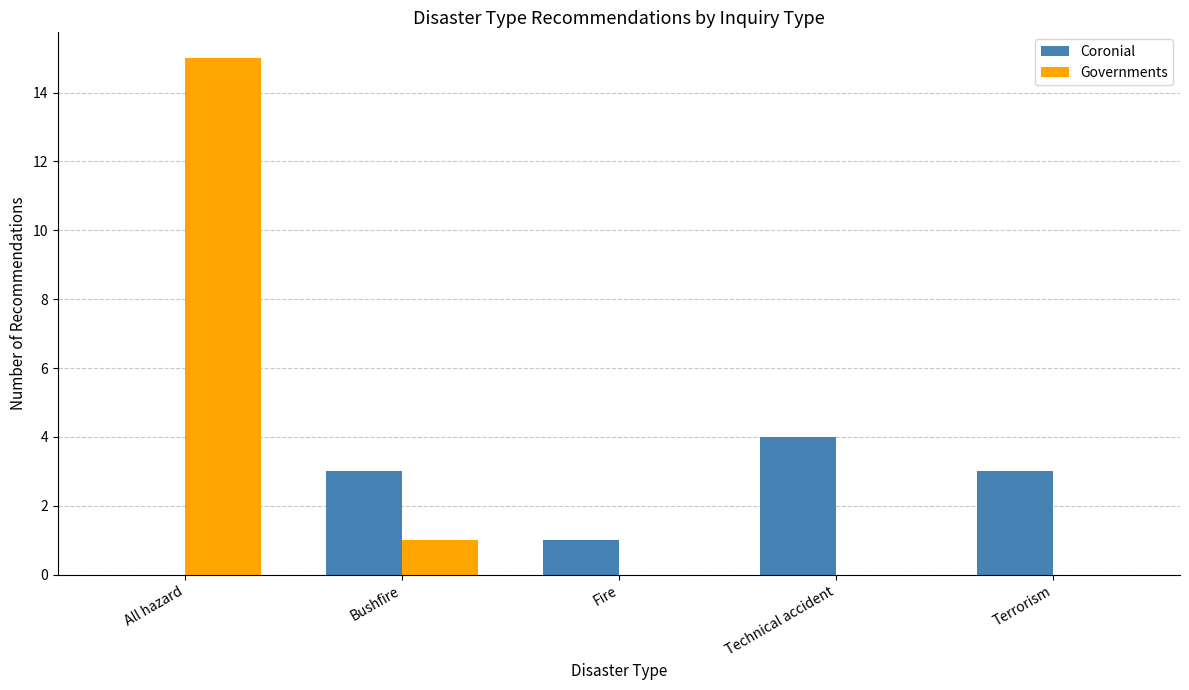

Which series has the largest total across all categories?

Governments